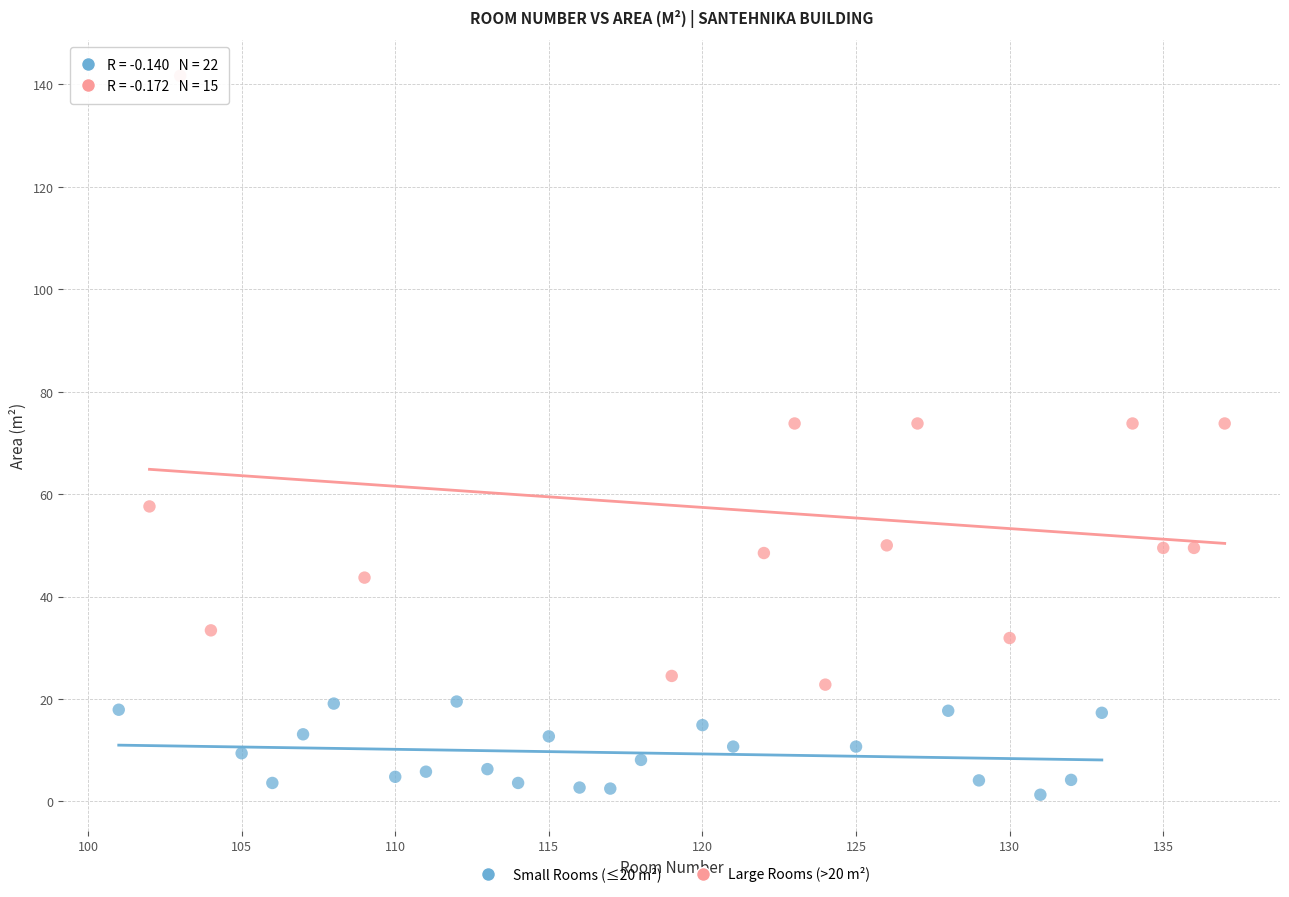

Which series has the largest Y range (max minus min)?

Large Rooms (>20 m²)